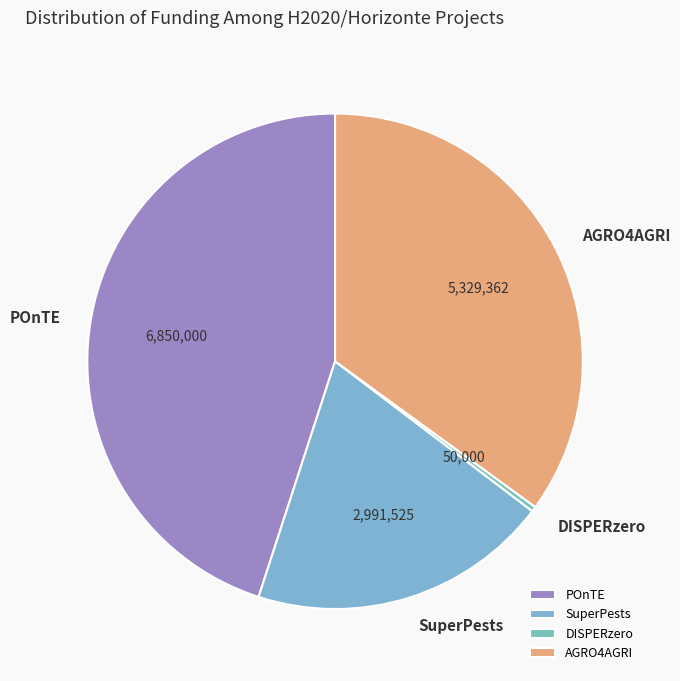

Does SuperPests represent more than half of the total?

No